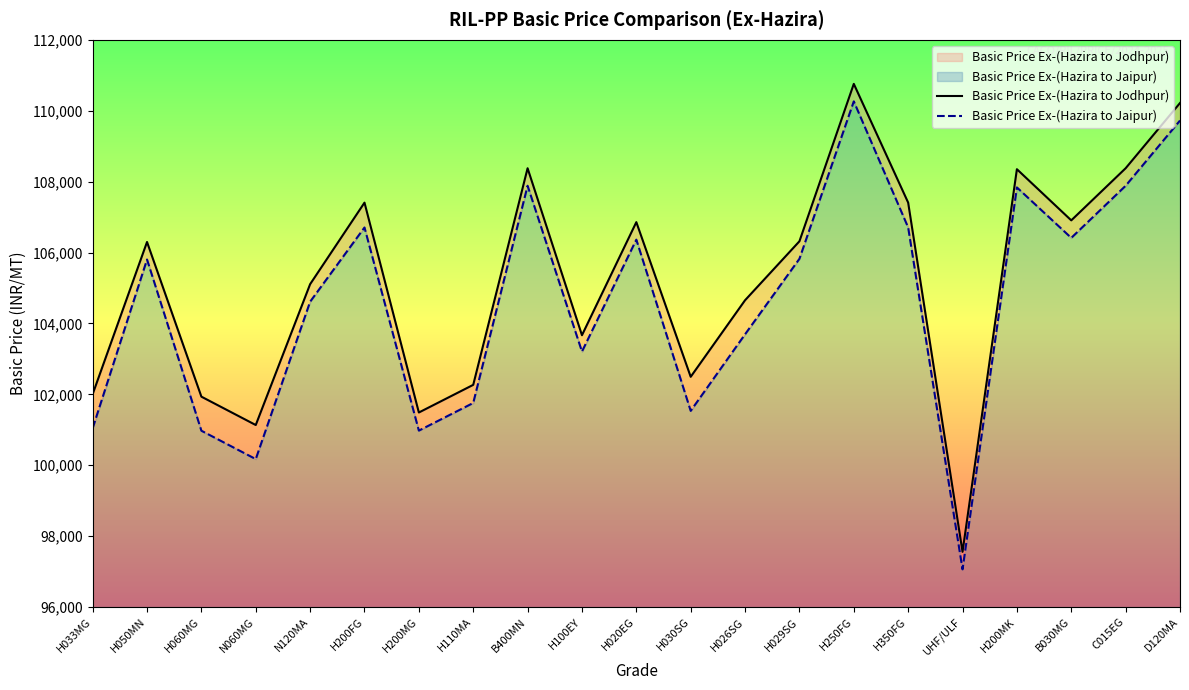

The value of Basic Price Ex-(Hazira to Jodhpur) at H200MG is 136682. True or false?

False